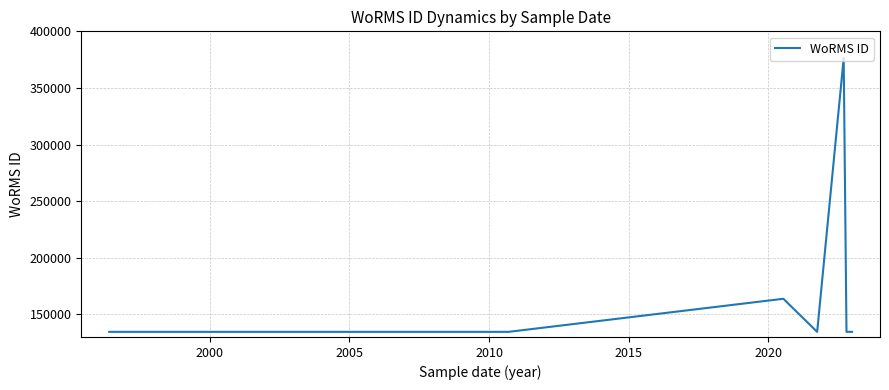

Count the number of categories in the chart.

12